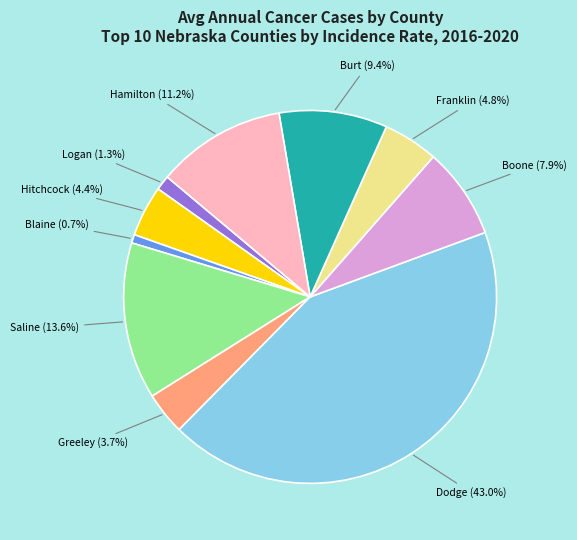

Does any single category account for the majority?

No